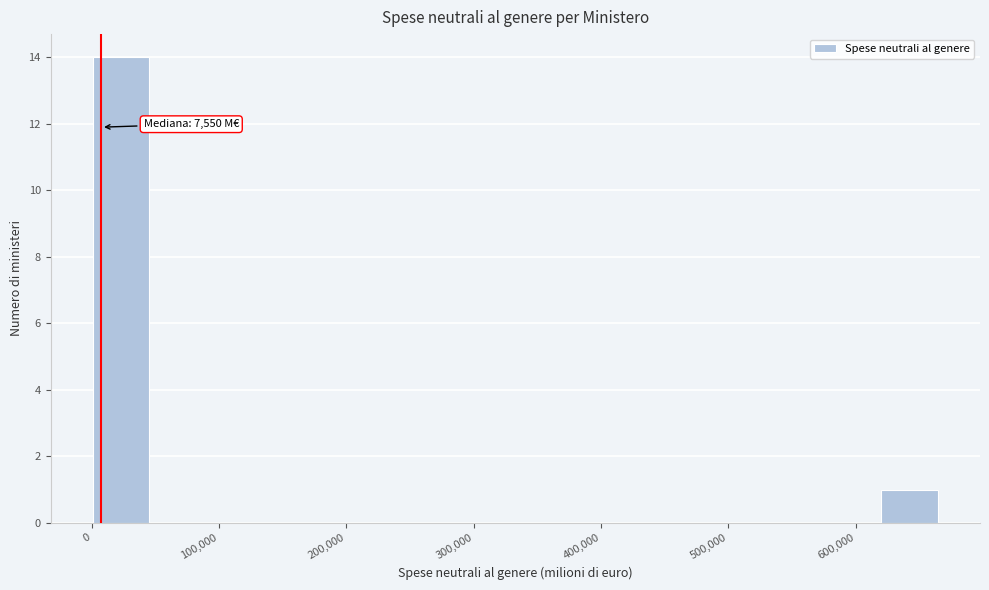

Which range on the x-axis has the tallest bar?

0 to 50000